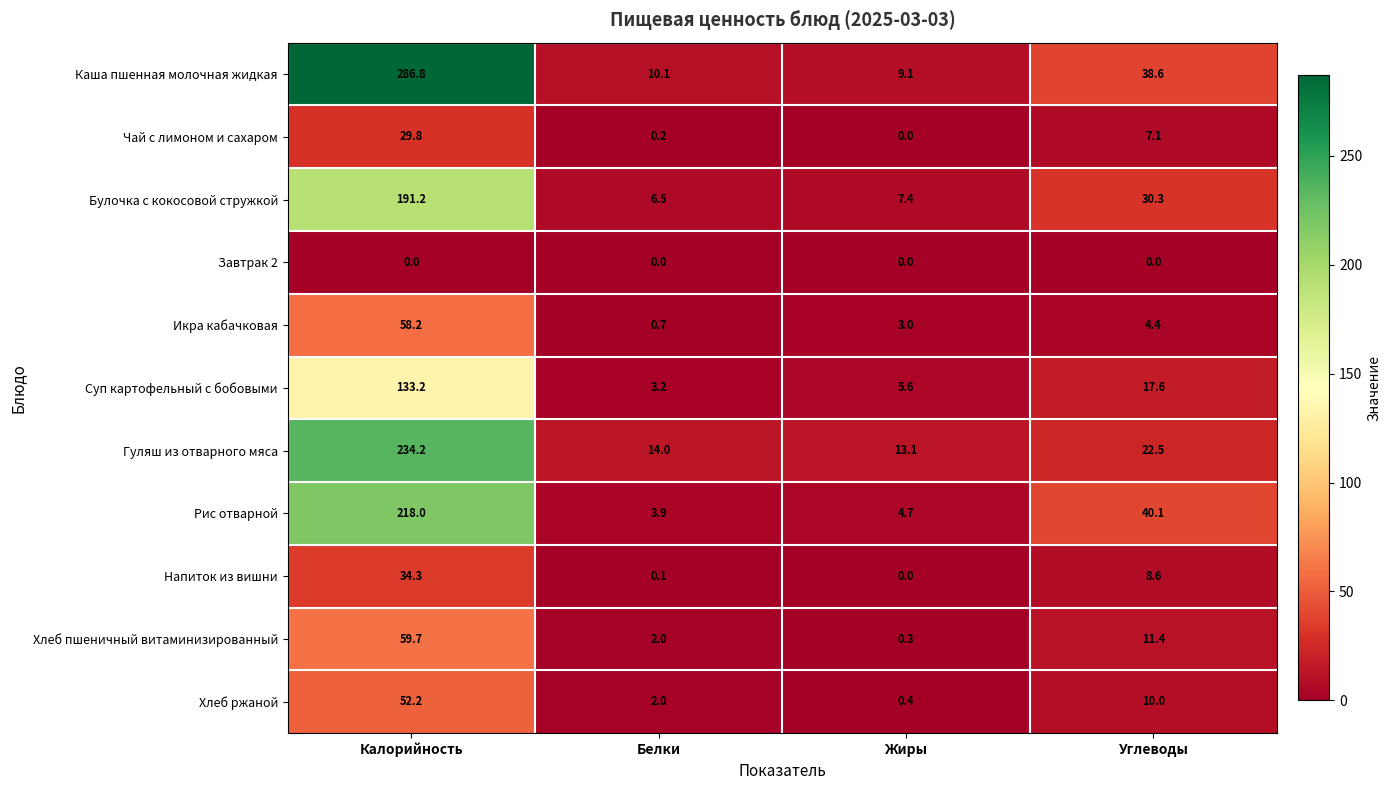

Read the Каша пшенная молочная жидкая value at Жиры.

9.1